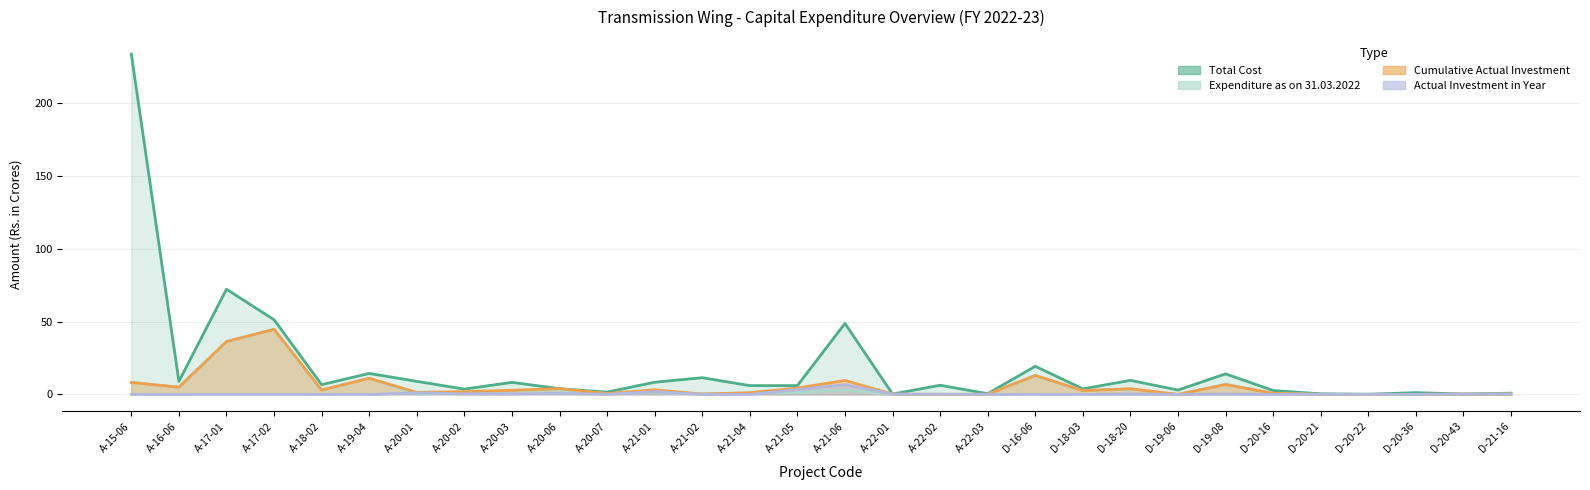

Is it true that Actual Investment in Year equals 2.8 at A-21-01?

False